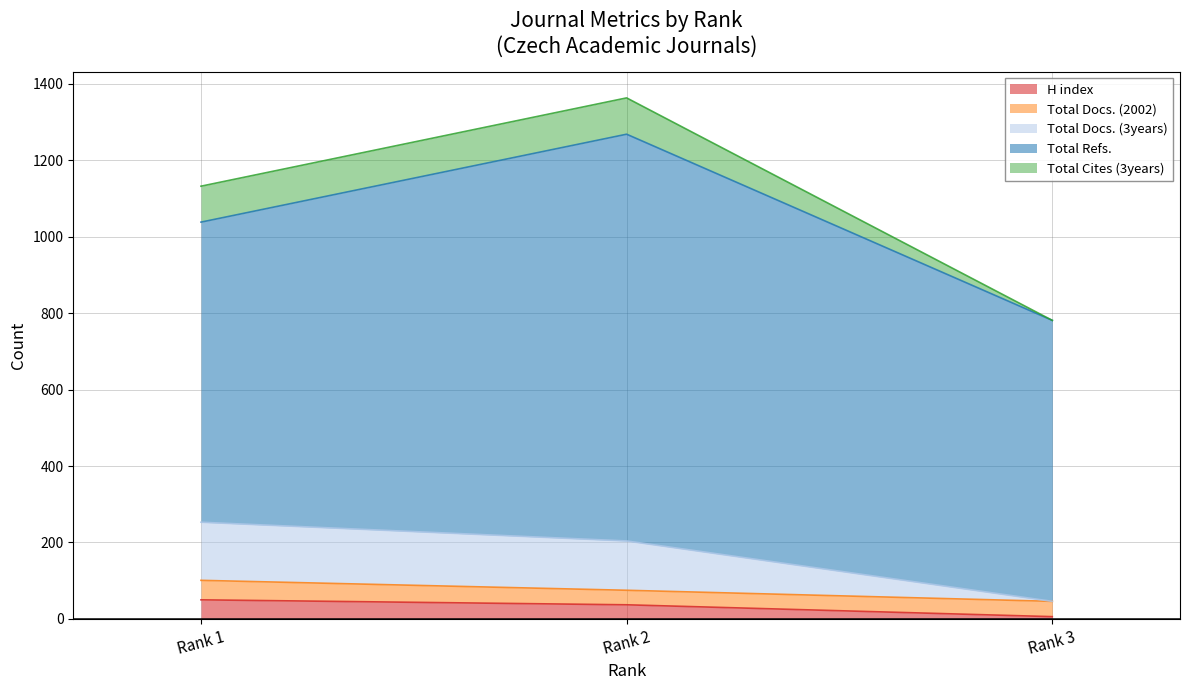

Reading right to left, extract all data points from this chart.

H index: Rank 3=6	Rank 2=37	Rank 1=50
Total Docs. (2002): Rank 3=40	Rank 2=38	Rank 1=51
Total Docs. (3years): Rank 3=0	Rank 2=129	Rank 1=152
Total Refs.: Rank 3=735	Rank 2=1064	Rank 1=785
Total Cites (3years): Rank 3=0	Rank 2=95	Rank 1=94